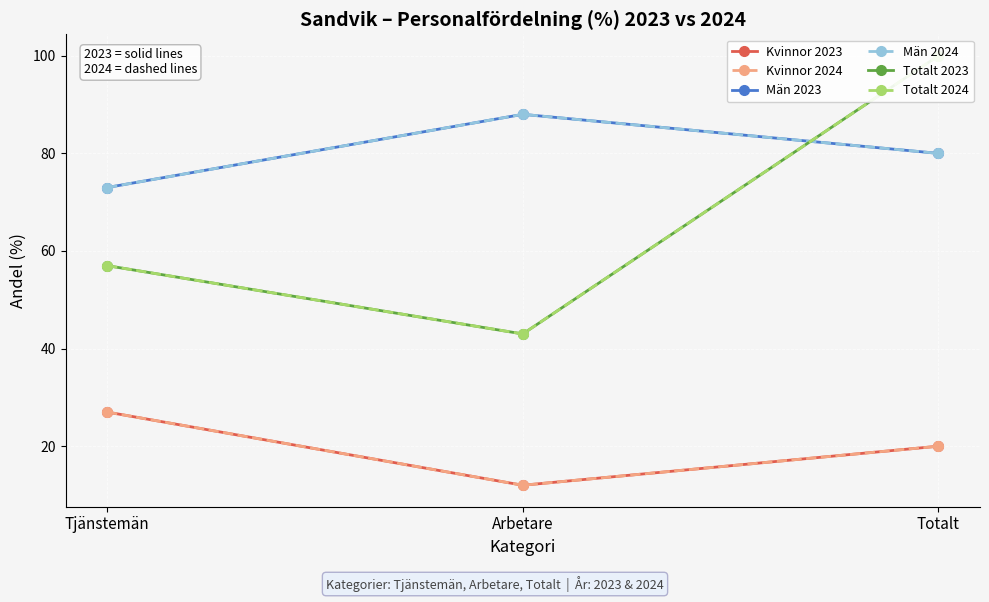

Which has a higher value, Arbetare or Tjänstemän?

Tjänstemän